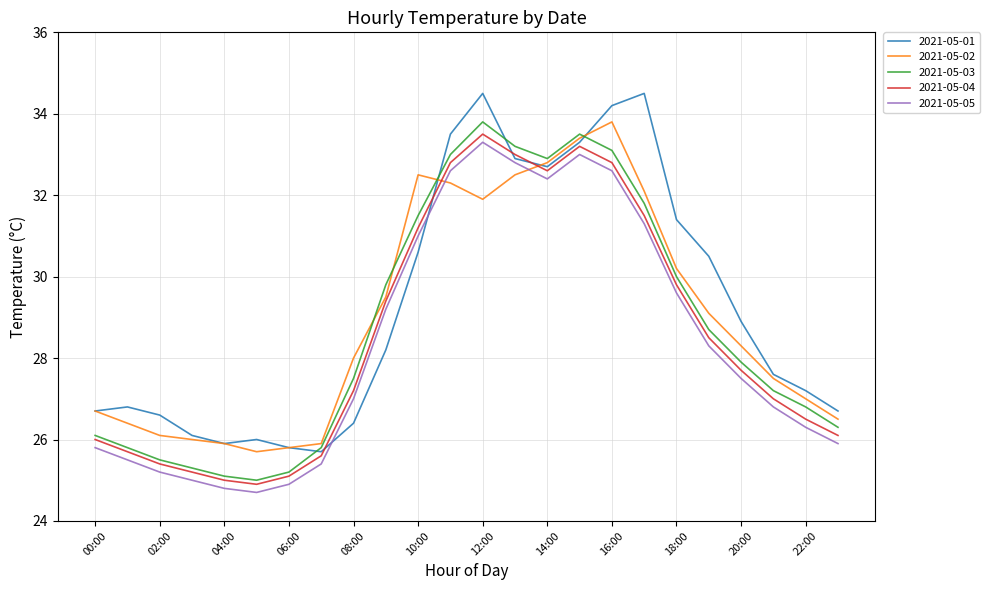

What is the smallest value displayed?

24.7